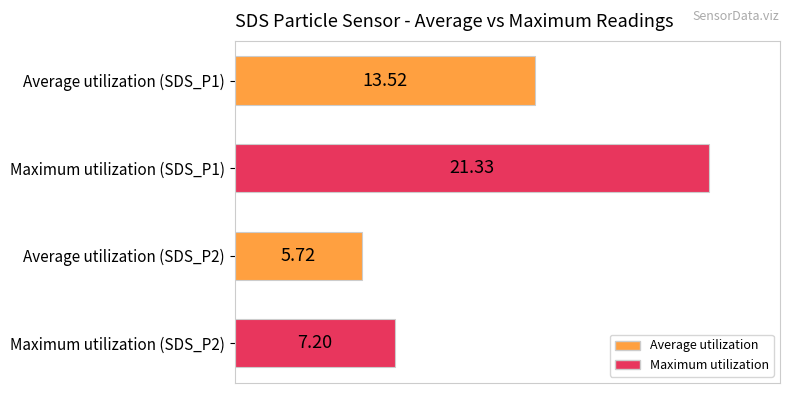

How many bars are there in total?

4